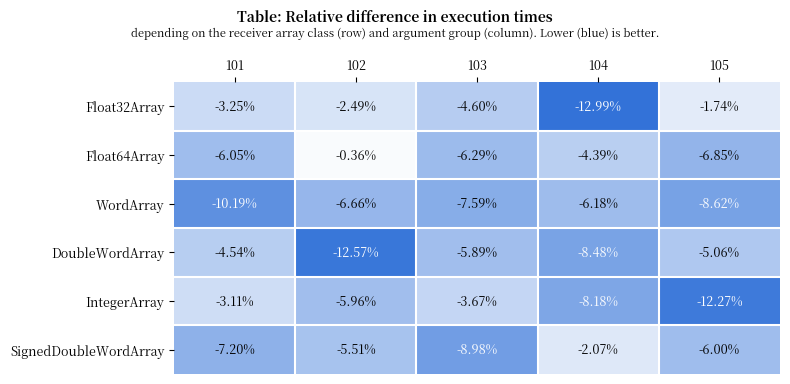

Is the value of Float64Array at 105 greater than the value of WordArray at 105?

Yes